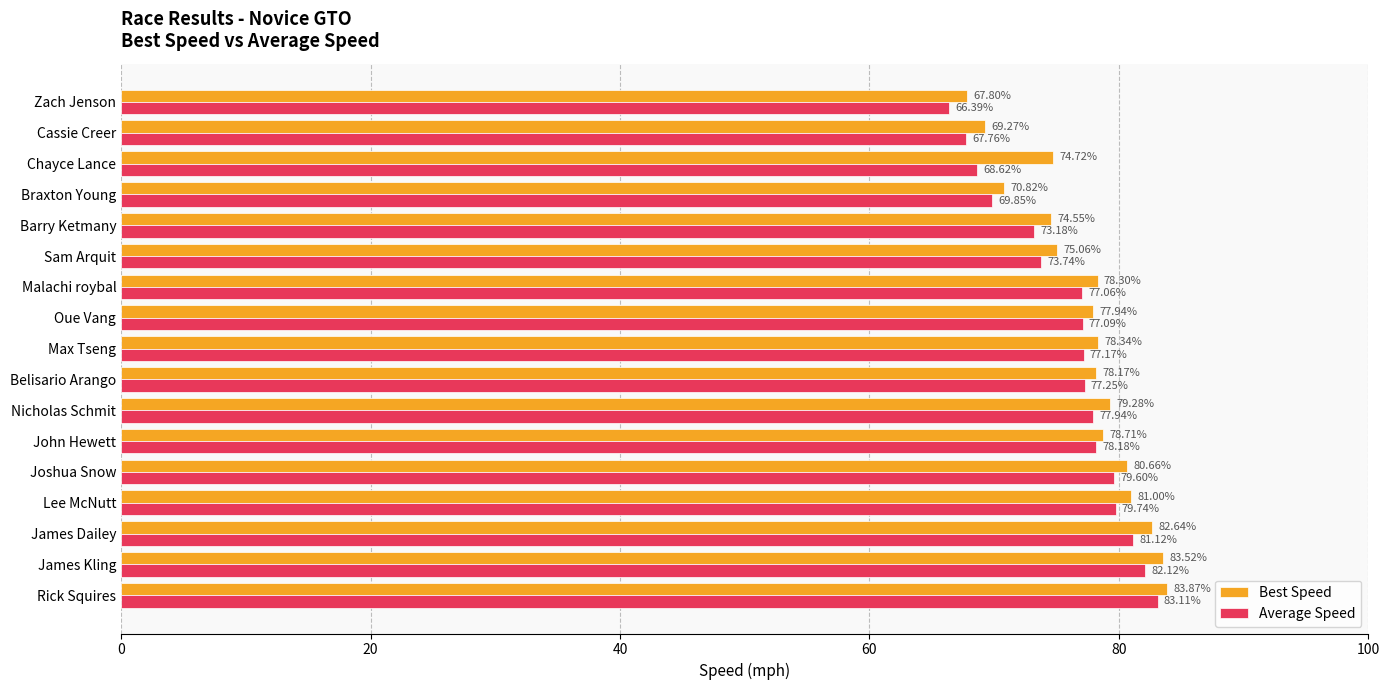

At which label is Average Speed closest to 74?

Sam Arquit